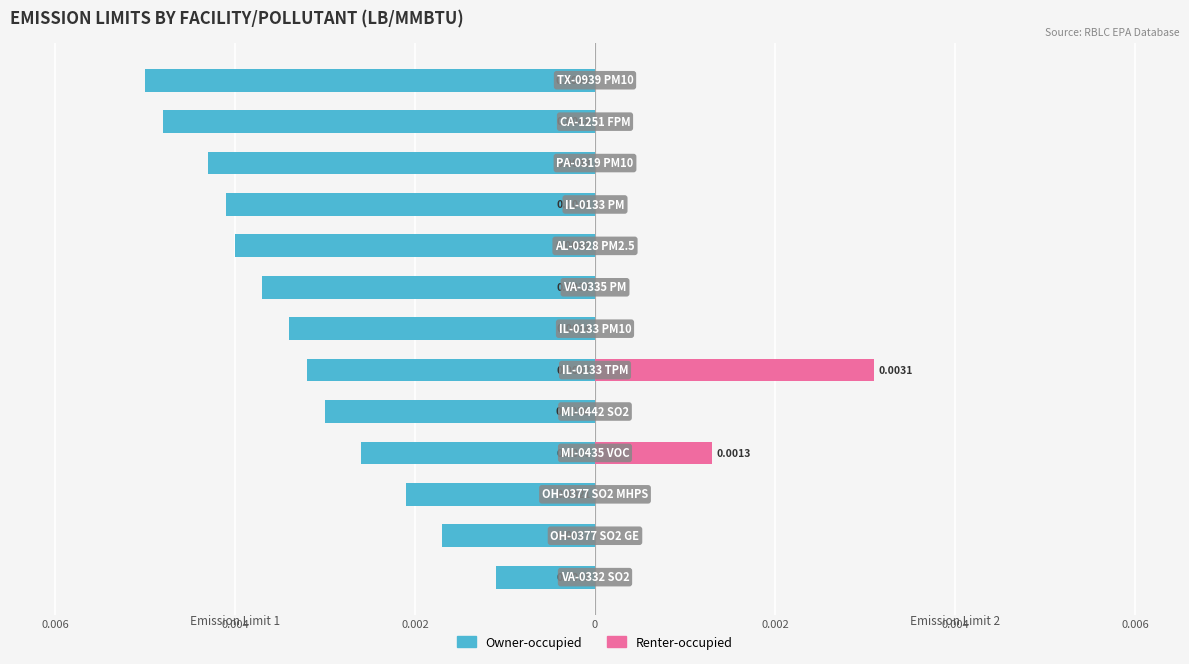

Is the value of Owner-occupied at 7 greater than the value of Renter-occupied at 12?

No